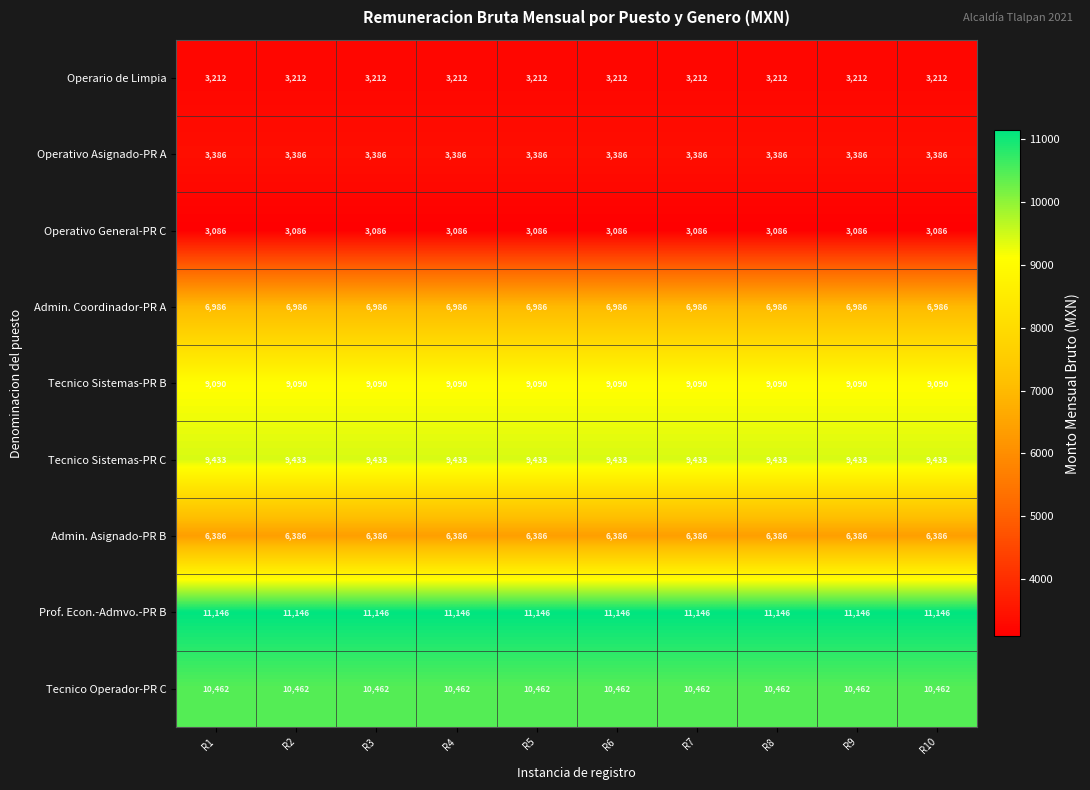

Read the Admin. Asignado-PR B value at R3.

6386